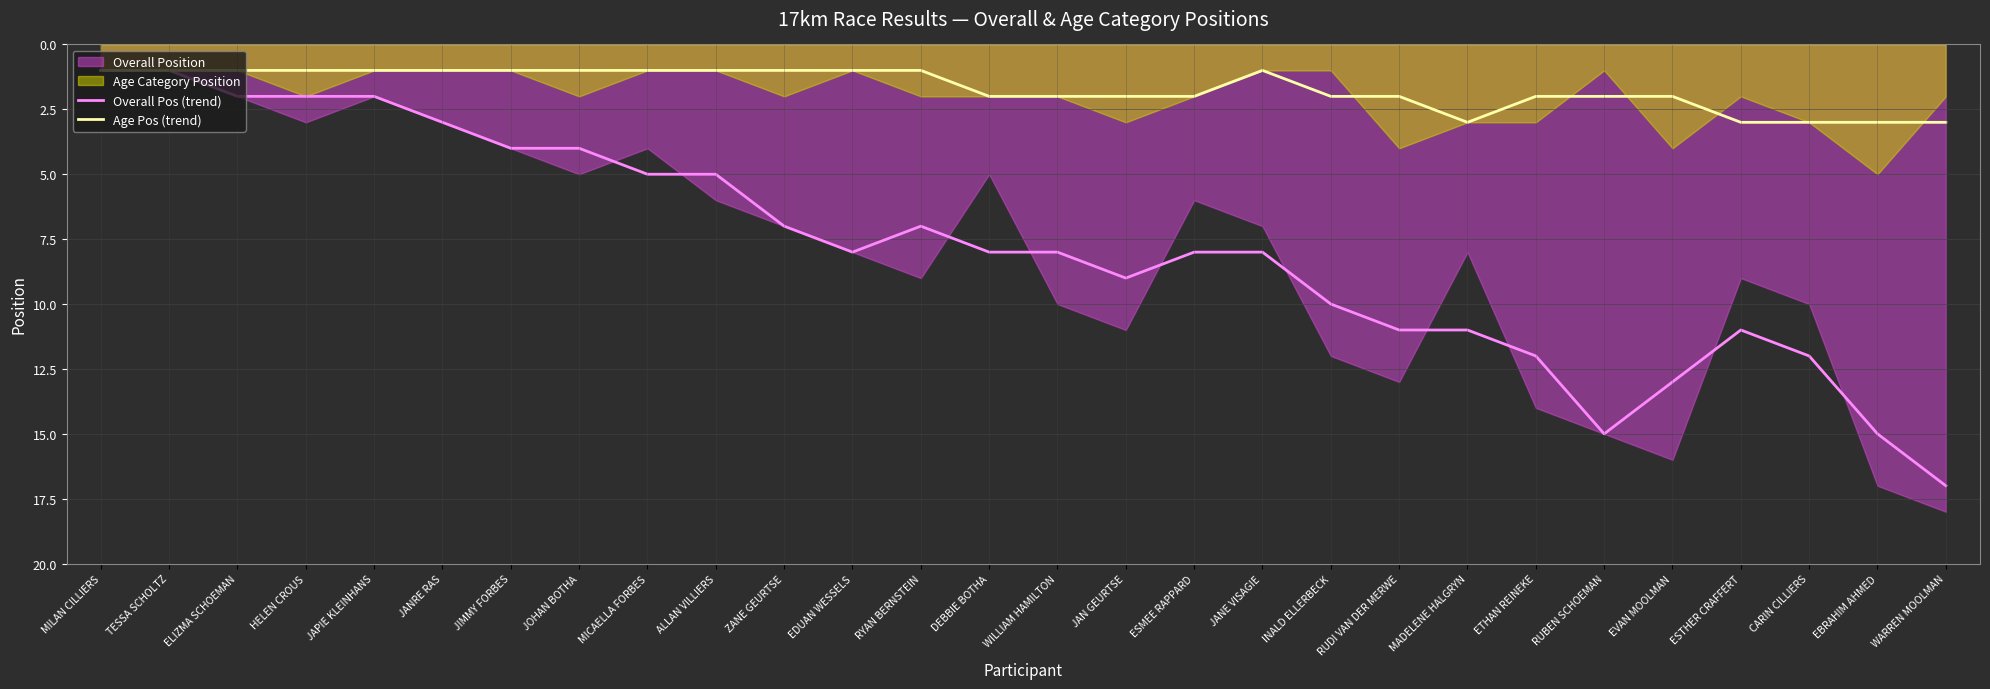

Reading right to left, transcribe all the data shown in this chart.

Overall Pos (trend): WARREN MOOLMAN=17	EBRAHIM AHMED=15	CARIN CILLIERS=12	ESTHER CRAFFERT=11	EVAN MOOLMAN=13	RUBEN SCHOEMAN=15	ETHAN REINEKE=12	MADELENE HALGRYN=11	RUDI VAN DER MERWE=11	INALD ELLERBECK=10	JANE VISAGIE=8	ESMEE RAPPARD=8	JAN GEURTSE=9	WILLIAM HAMILTON=8	DEBBIE BOTHA=8	RYAN BERNSTEIN=7	EDUAN WESSELS=8	ZANE GEURTSE=7	ALLAN VILLIERS=5	MICAELLA FORBES=5	JOHAN BOTHA=4	JIMMY FORBES=4	JANRE RAS=3	JAPIE KLEINHANS=2	HELEN CROUS=2	ELIZMA SCHOEMAN=2	TESSA SCHOLTZ=1	MILAN CILLIERS=1
Age Pos (trend): WARREN MOOLMAN=3	EBRAHIM AHMED=3	CARIN CILLIERS=3	ESTHER CRAFFERT=3	EVAN MOOLMAN=2	RUBEN SCHOEMAN=2	ETHAN REINEKE=2	MADELENE HALGRYN=3	RUDI VAN DER MERWE=2	INALD ELLERBECK=2	JANE VISAGIE=1	ESMEE RAPPARD=2	JAN GEURTSE=2	WILLIAM HAMILTON=2	DEBBIE BOTHA=2	RYAN BERNSTEIN=1	EDUAN WESSELS=1	ZANE GEURTSE=1	ALLAN VILLIERS=1	MICAELLA FORBES=1	JOHAN BOTHA=1	JIMMY FORBES=1	JANRE RAS=1	JAPIE KLEINHANS=1	HELEN CROUS=1	ELIZMA SCHOEMAN=1	TESSA SCHOLTZ=1	MILAN CILLIERS=1